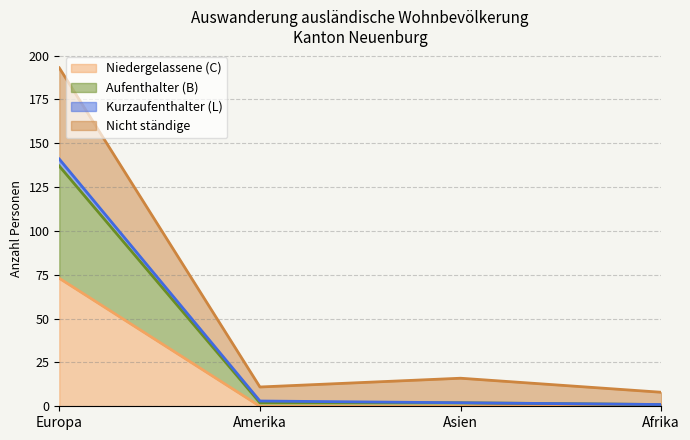

The value of Niedergelassene (C) at Europa is 73. True or false?

True